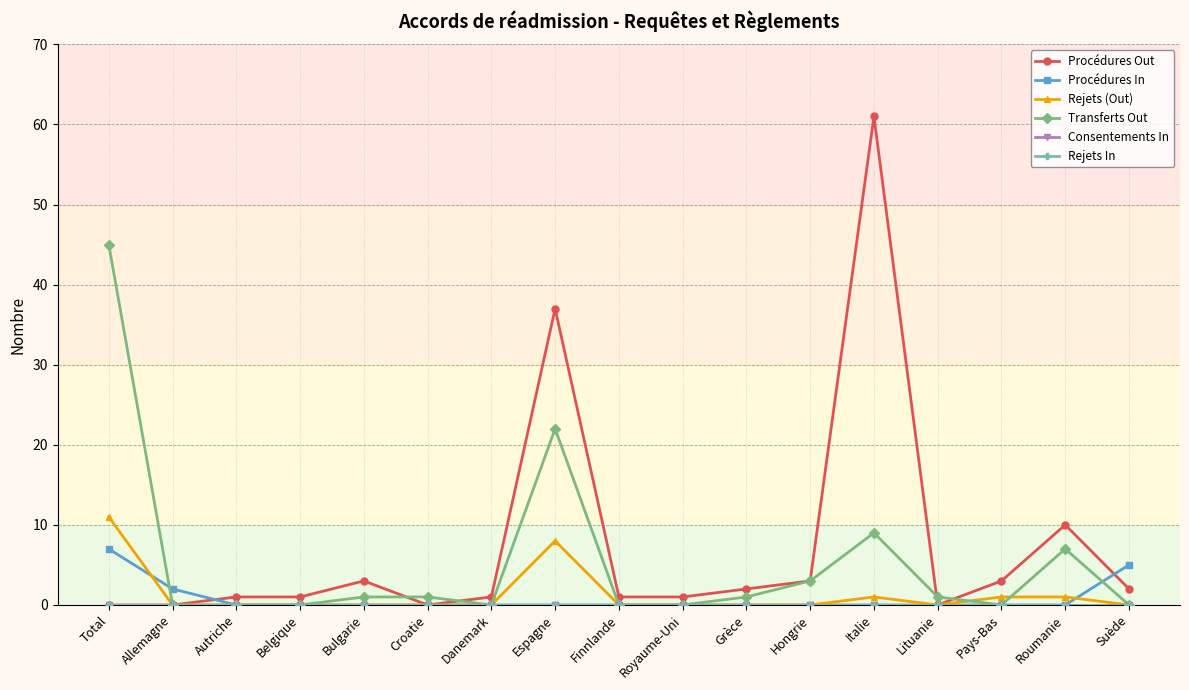

What is the difference between the second highest and second lowest values in the Procédures Out series?

37